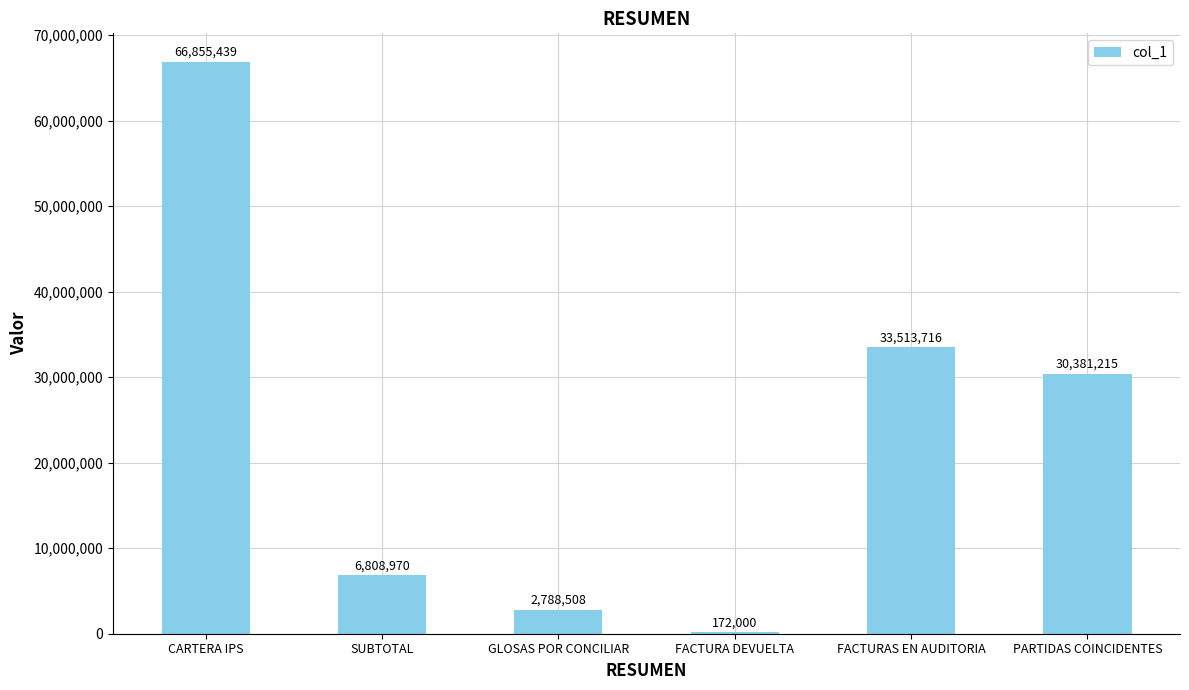

What is the greatest value displayed?

66855439